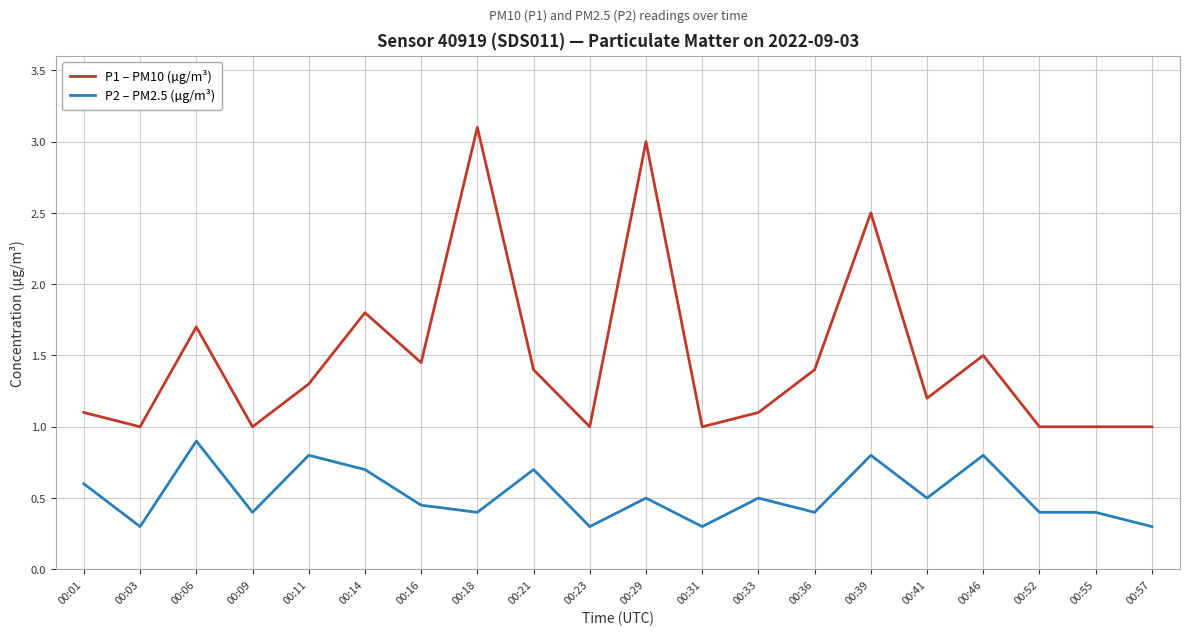

What is the sum of the P2 – PM2.5 (µg/m³) values at 00:55 and 00:14?

1.1